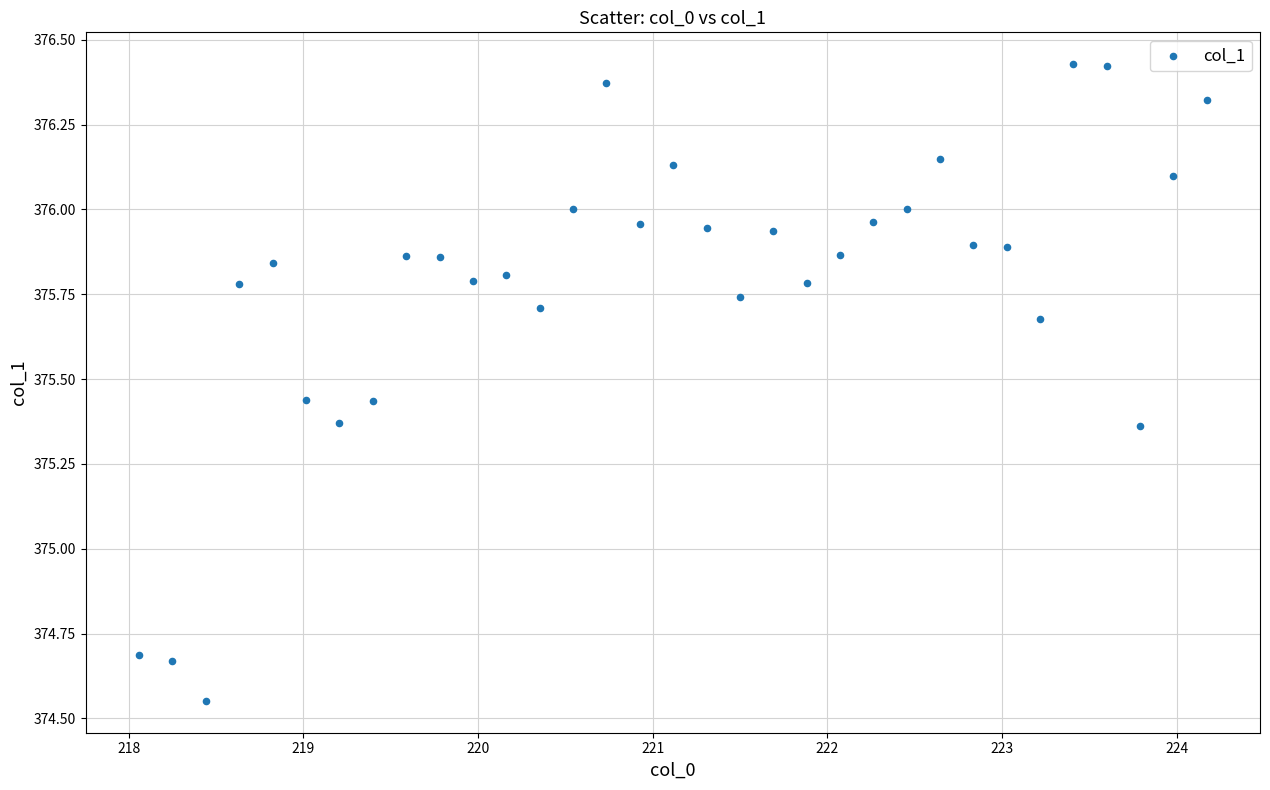

What is the range of X values (max minus min)?

6.1